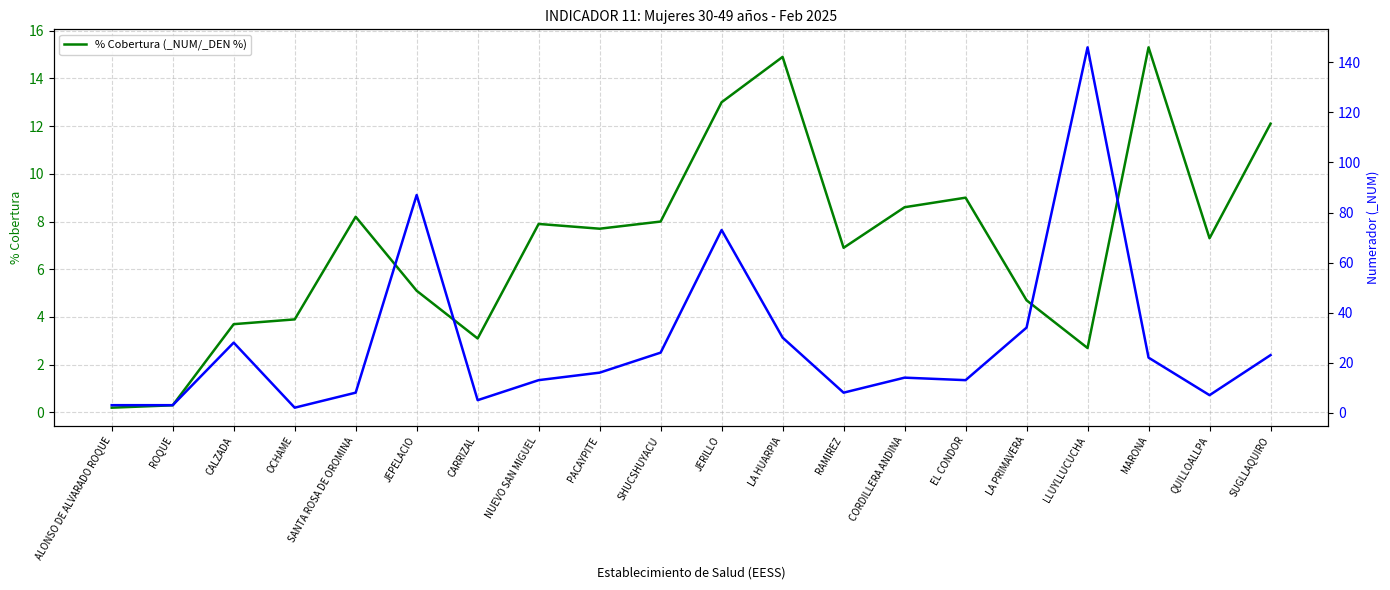

Where does the data first go above 7?

SANTA ROSA DE OROMINA